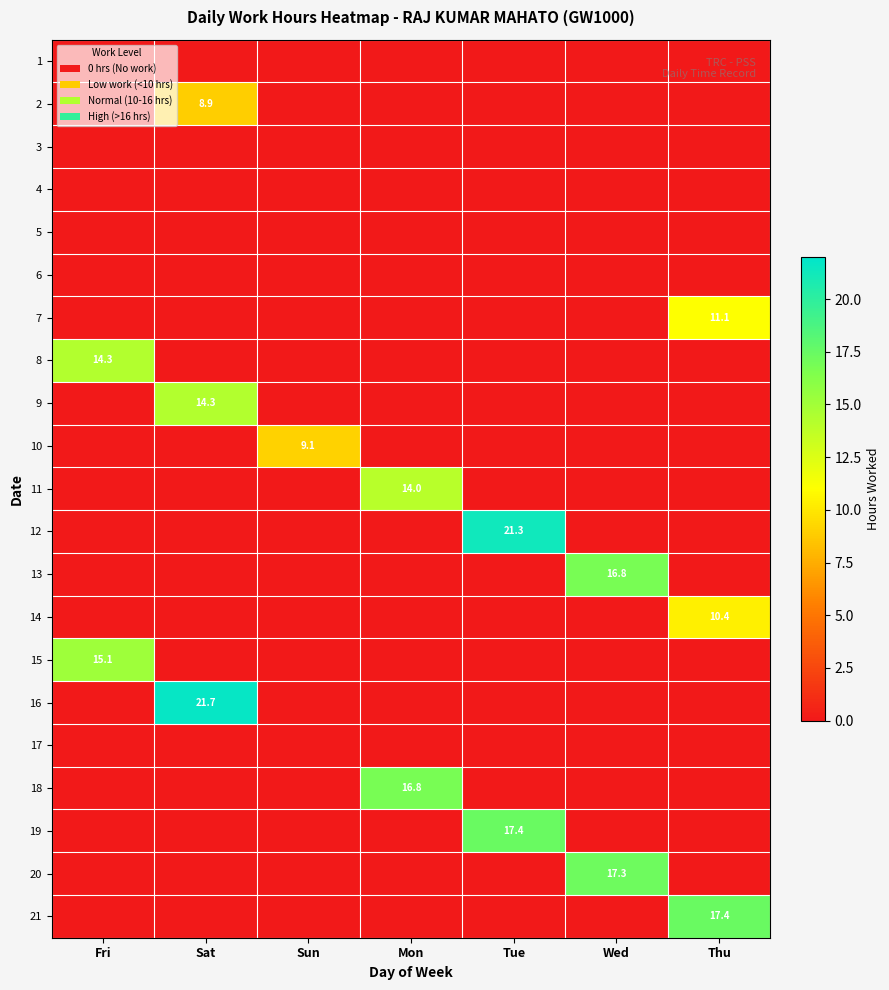

Is it true that 21 equals 17.4 at Thu?

True